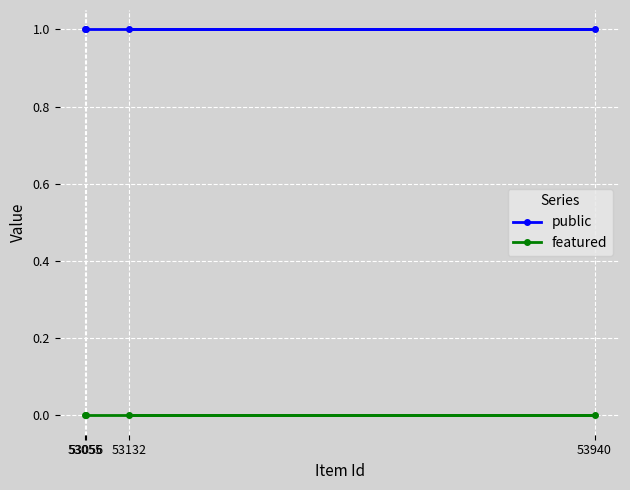

Which series has the largest total across all categories?

public